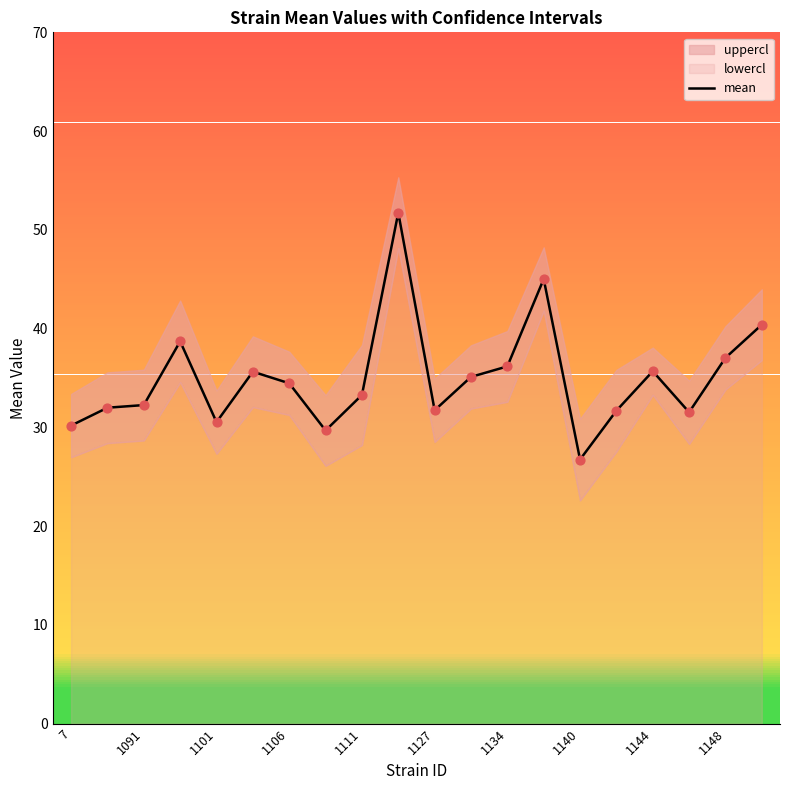

What is the maximum value for mean?

51.7